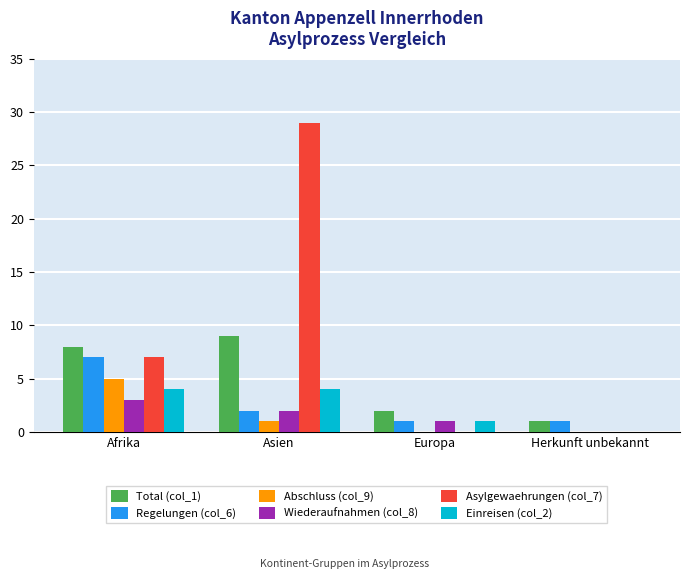

Which category has the highest value across all series?

Asien